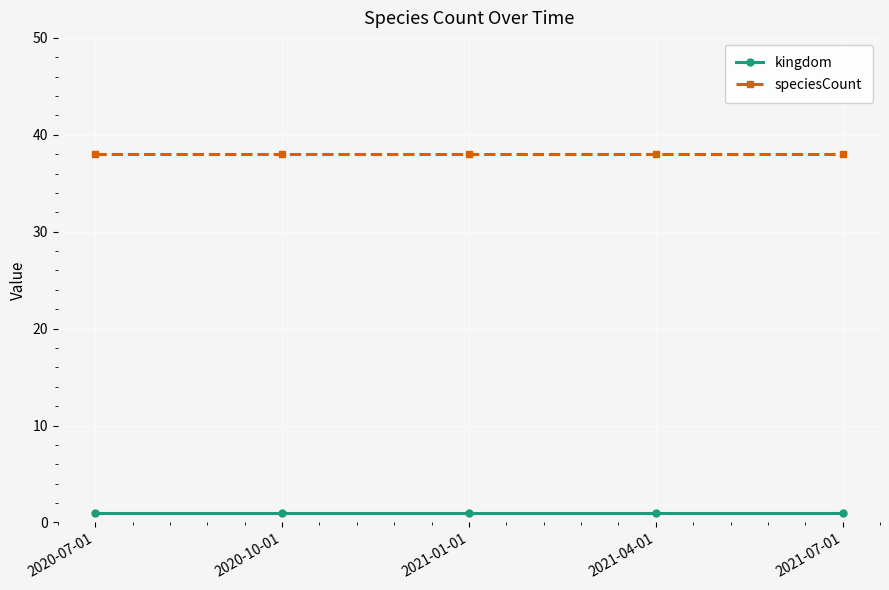

What is the label of the 2nd point from the left?

2020-10-01